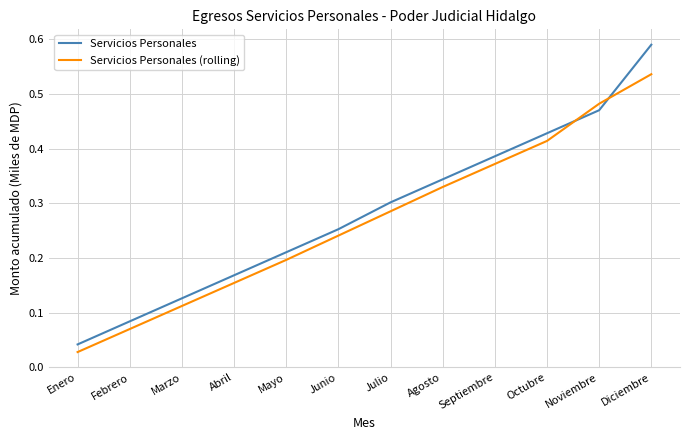

Is it true that Servicios Personales (rolling) equals 0.1 at Mayo?

False